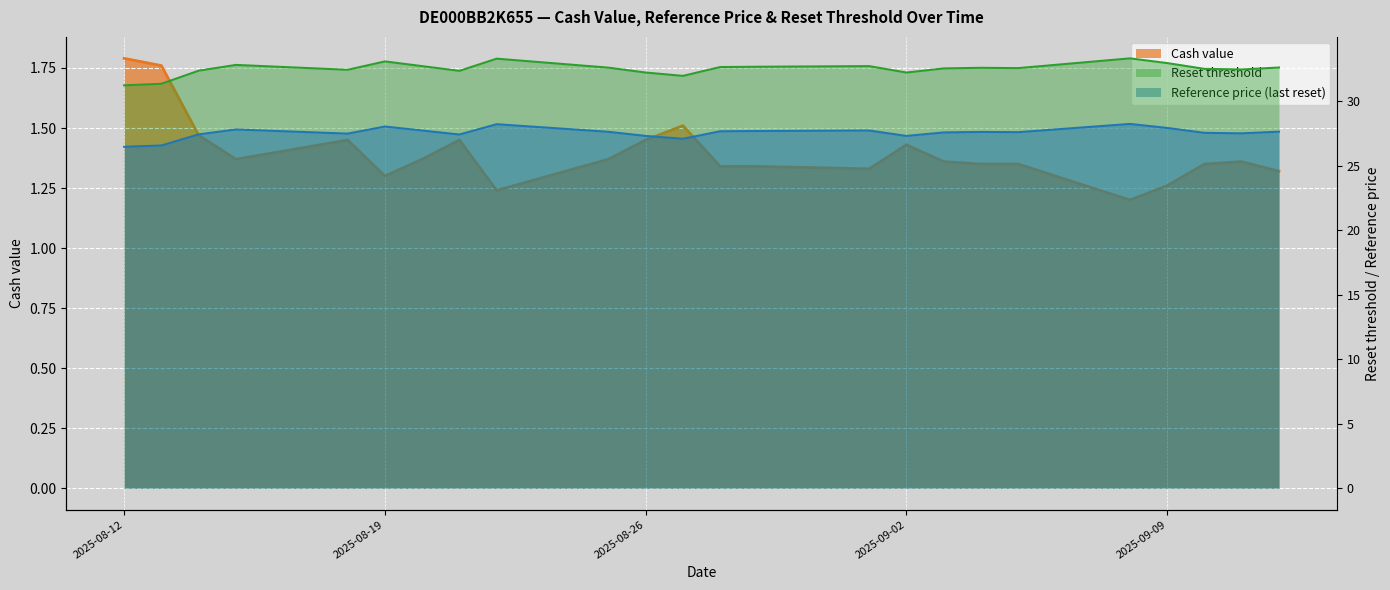

Does the chart display data point markers on the line(s)?

No